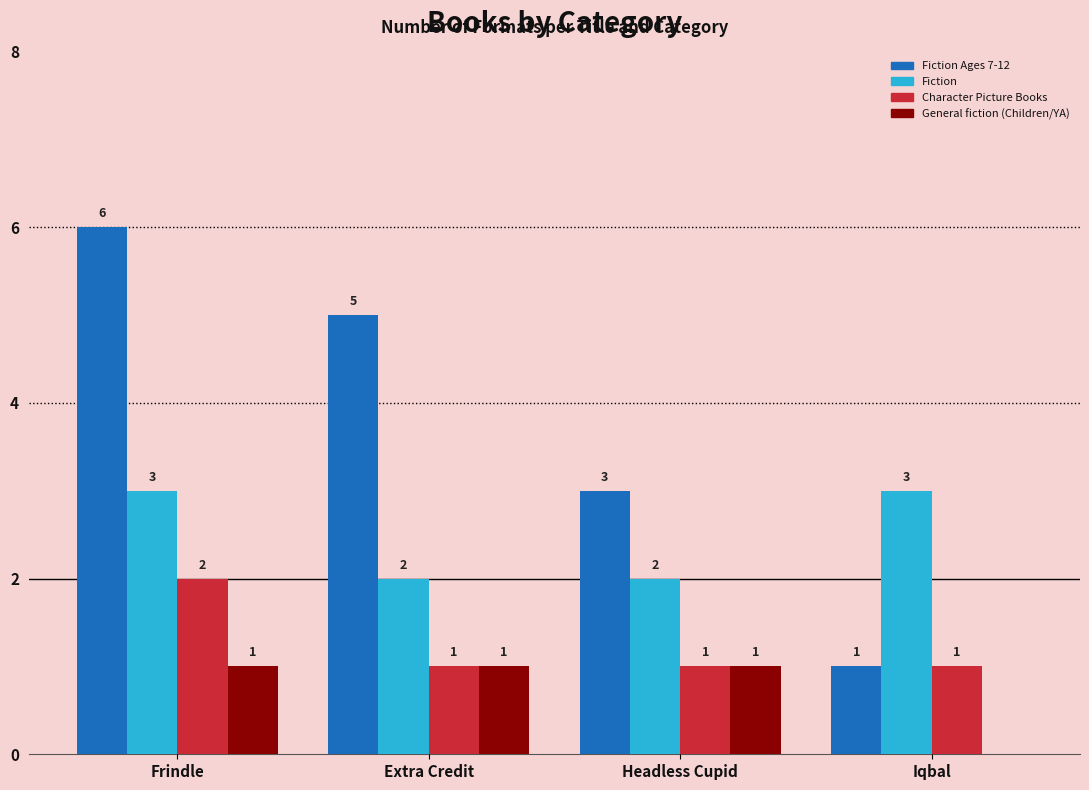

What are all the series names shown in the legend?

Fiction Ages 7-12, Fiction, Character Picture Books, General fiction (Children/YA)